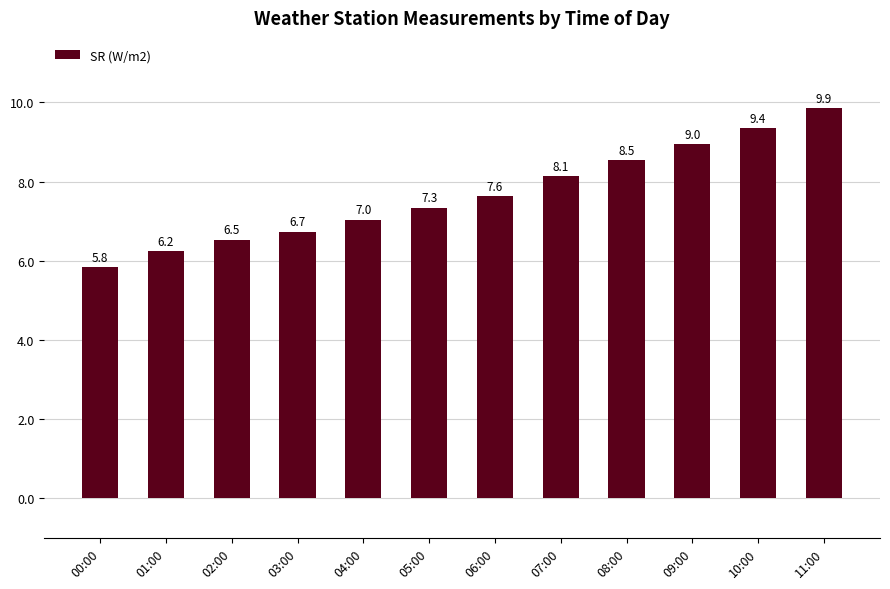

What is the average value?

7.7